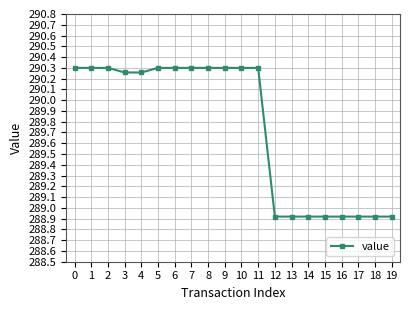

What is the value of the 20th point from the left?

288.9